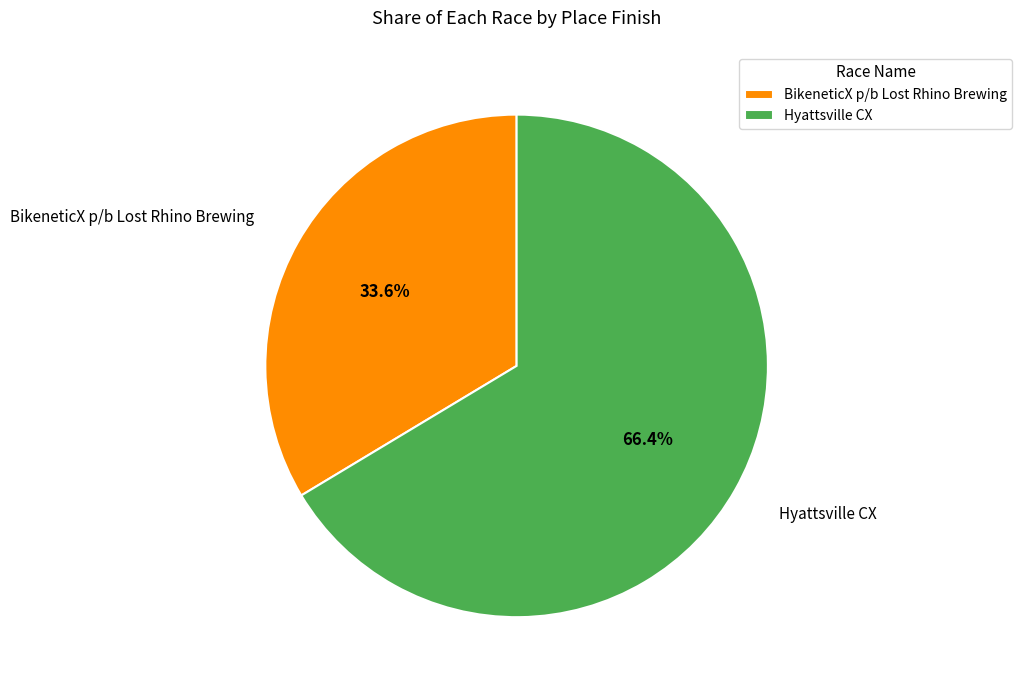

Count the number of slices in the pie.

2